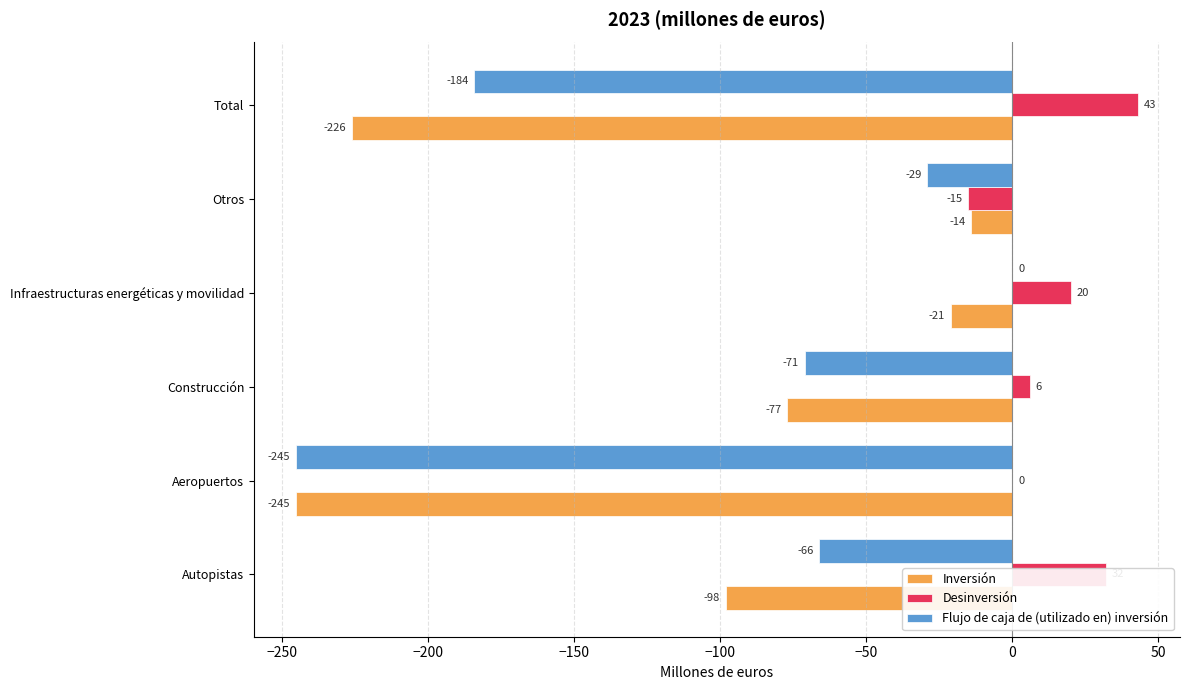

Between Construcción and Otros, which series saw the biggest shift?

Inversión